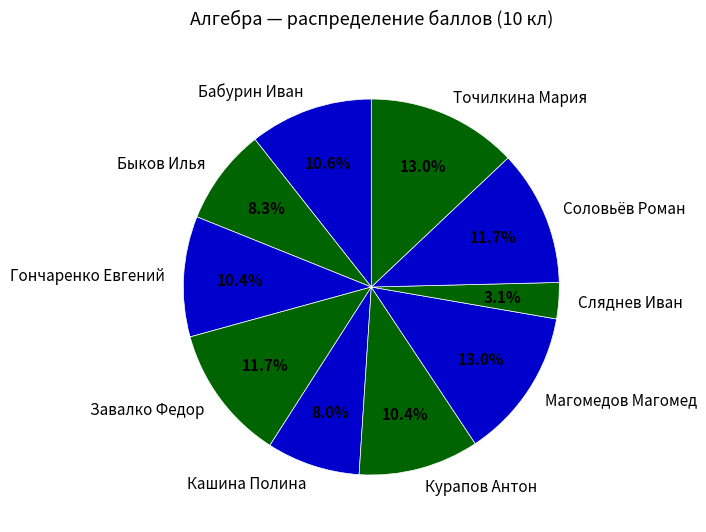

What portion of the pie excludes Магомедов Магомед?

87.0%